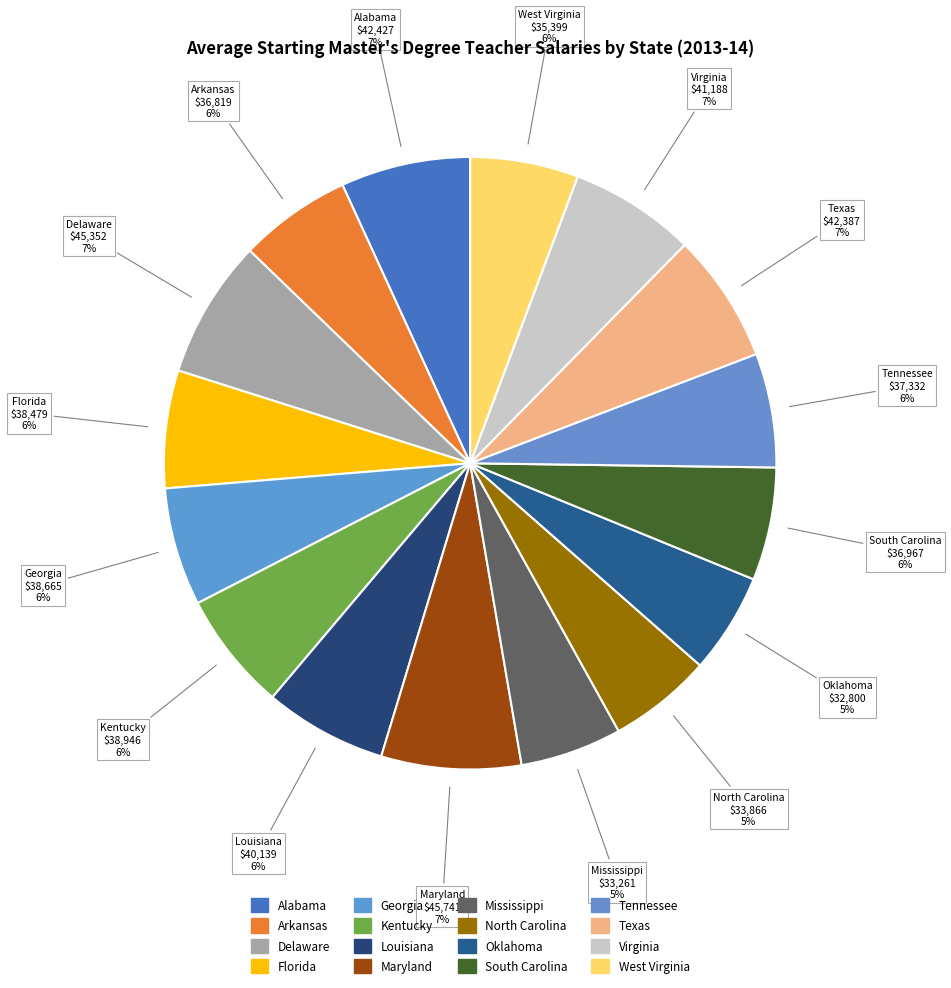

To the nearest percent, what is the combined percentage of Florida and Texas?

13%